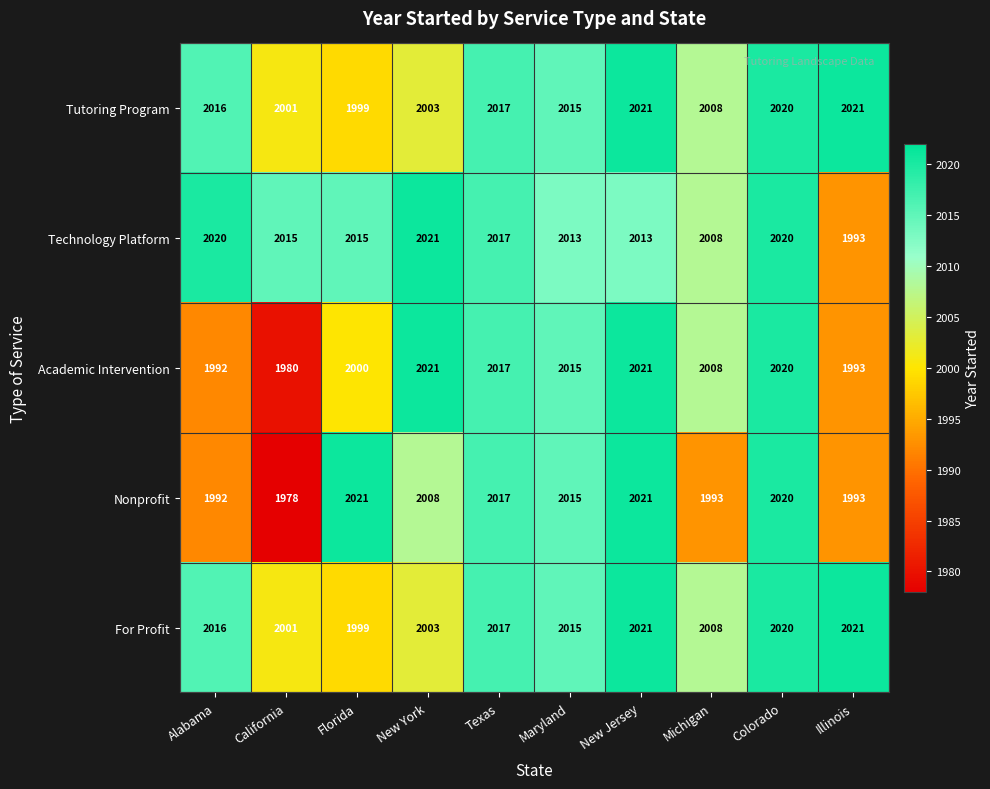

What is the sum of all Technology Platform values?

20135